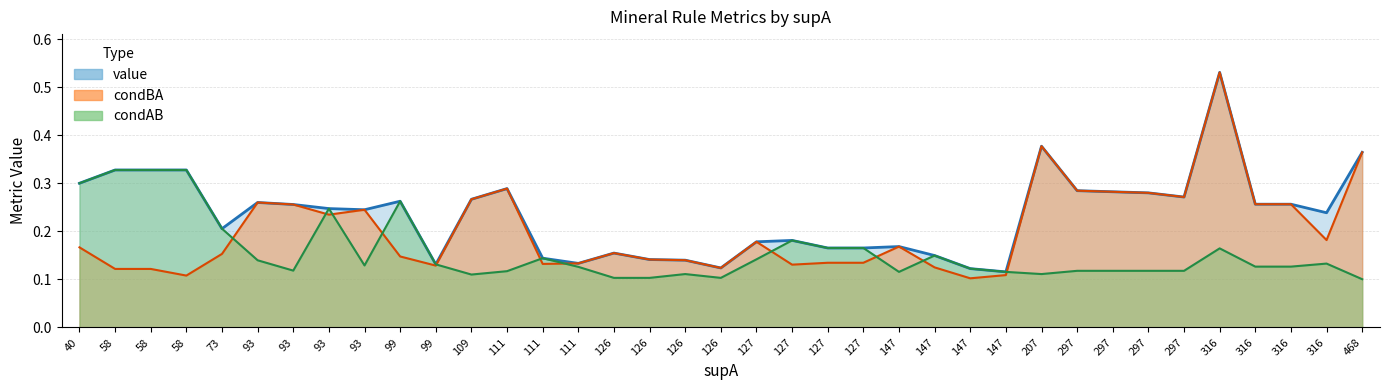

True or false: condAB and value cross at least once.

False